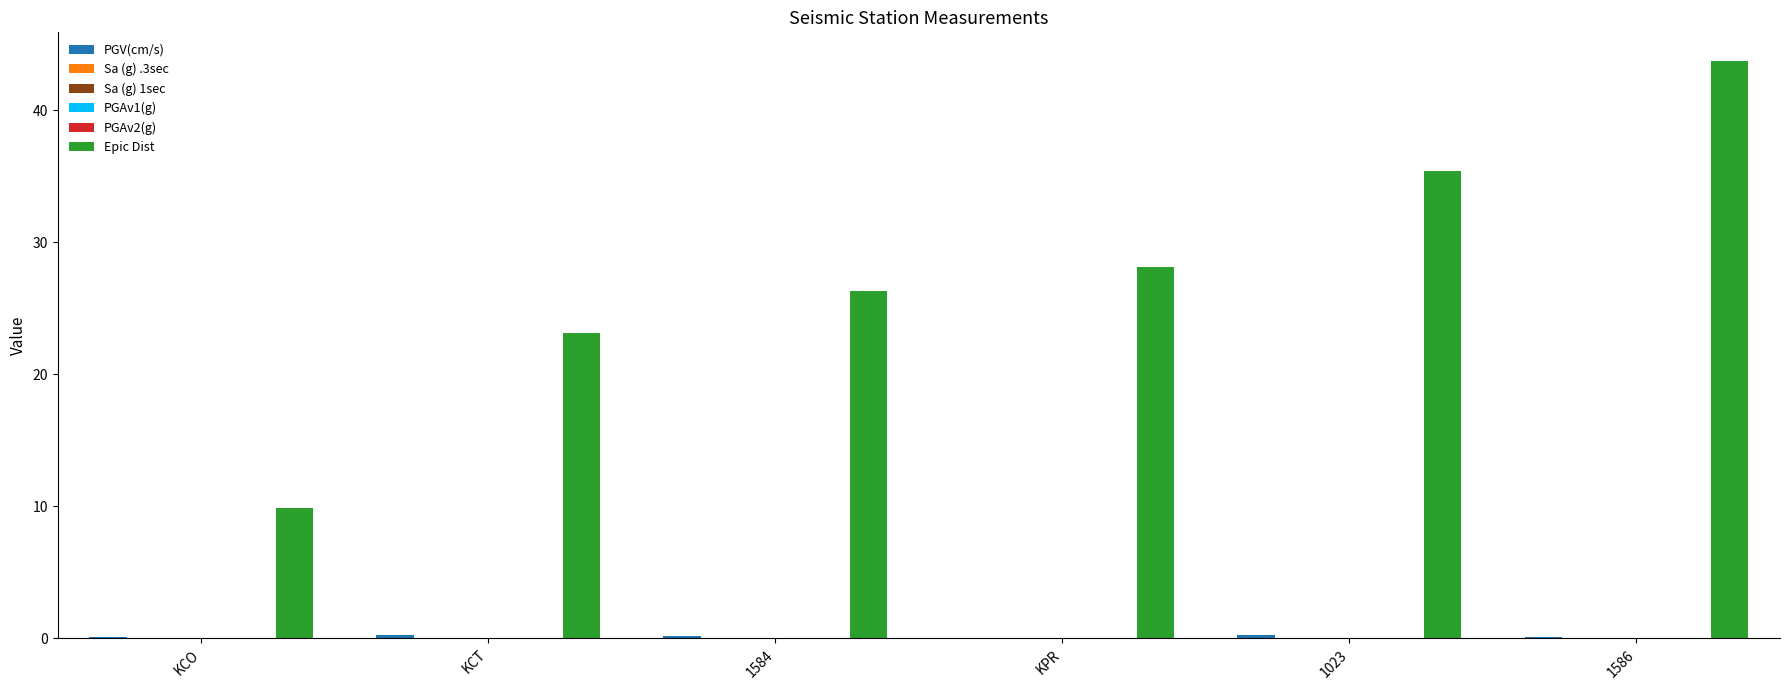

Between KCT and KPR, which series saw the biggest shift?

Epic Dist